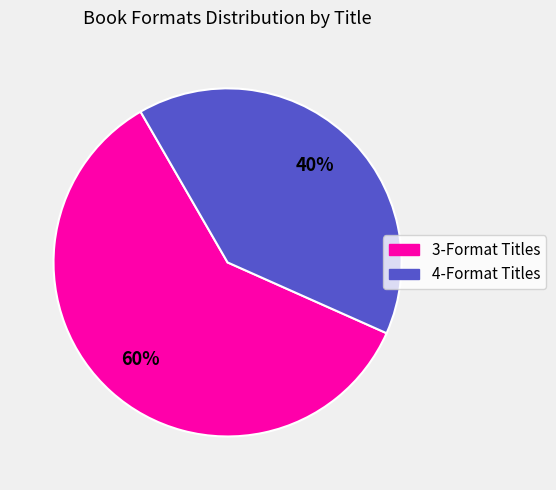

Is there a majority slice in this chart?

Yes